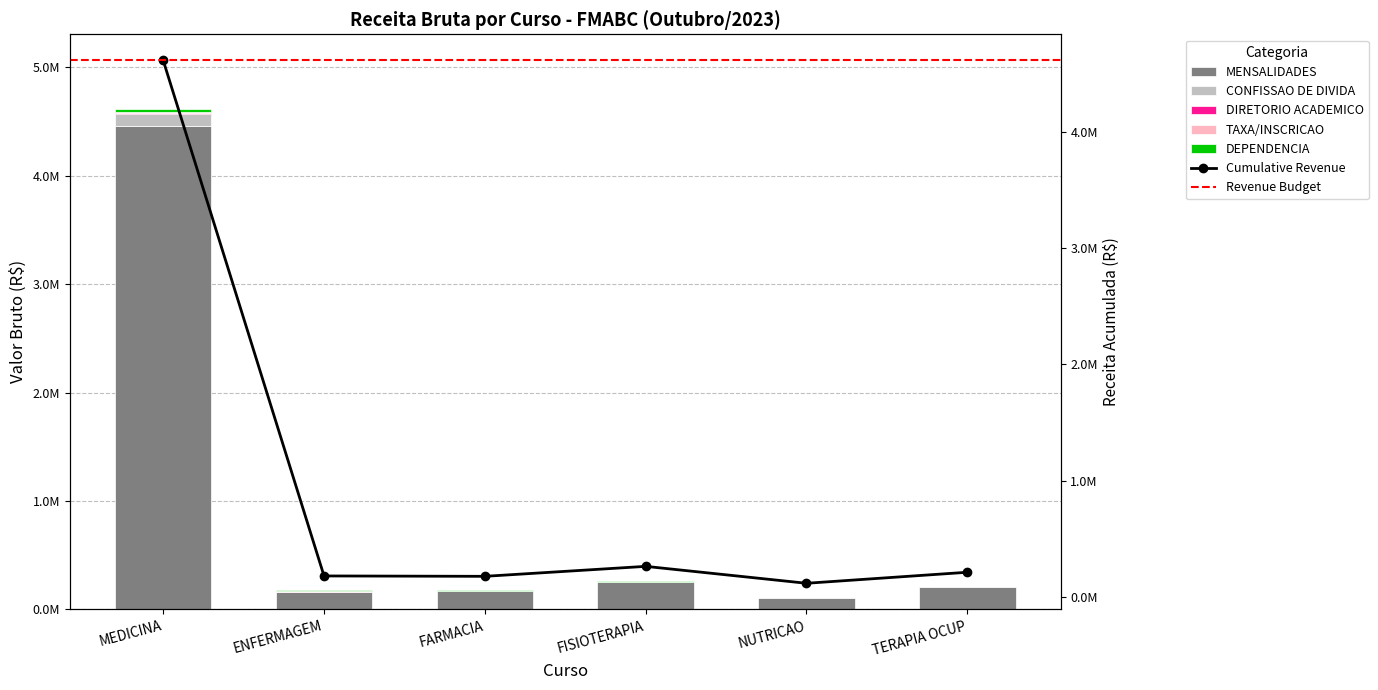

How many series are shown in this chart?

5